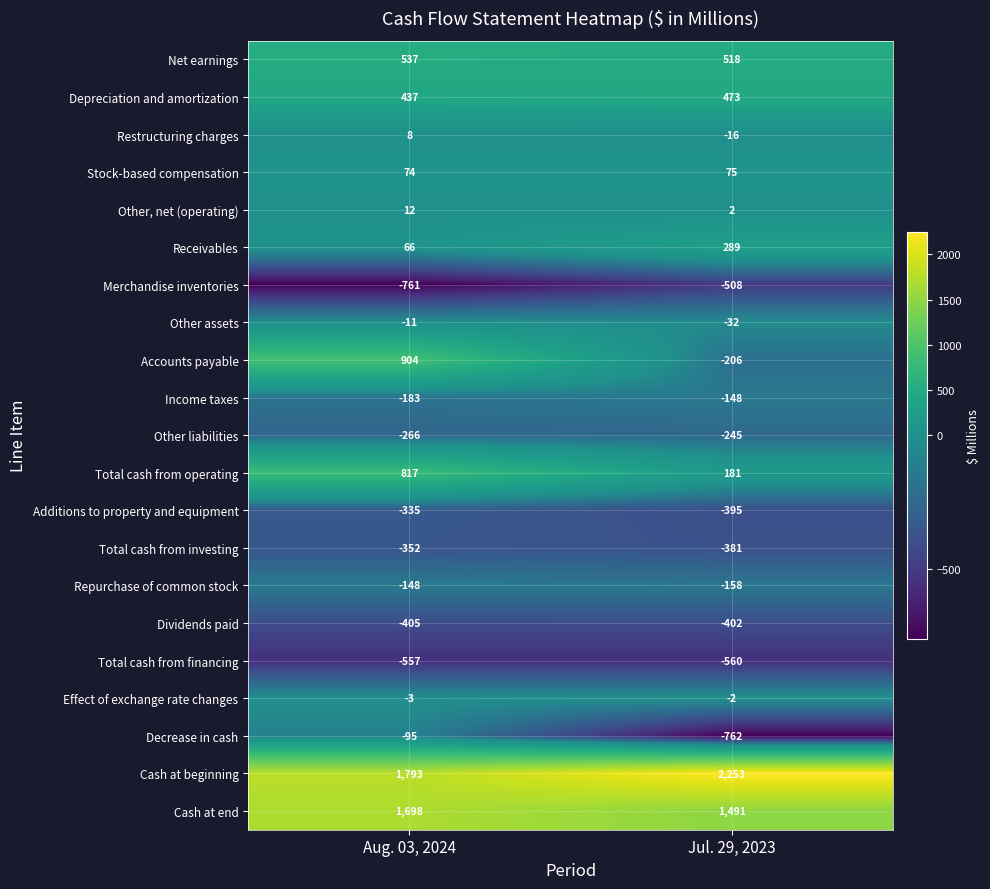

Is the value of Receivables at Aug. 03, 2024 greater than the value of Decrease in cash at Jul. 29, 2023?

Yes